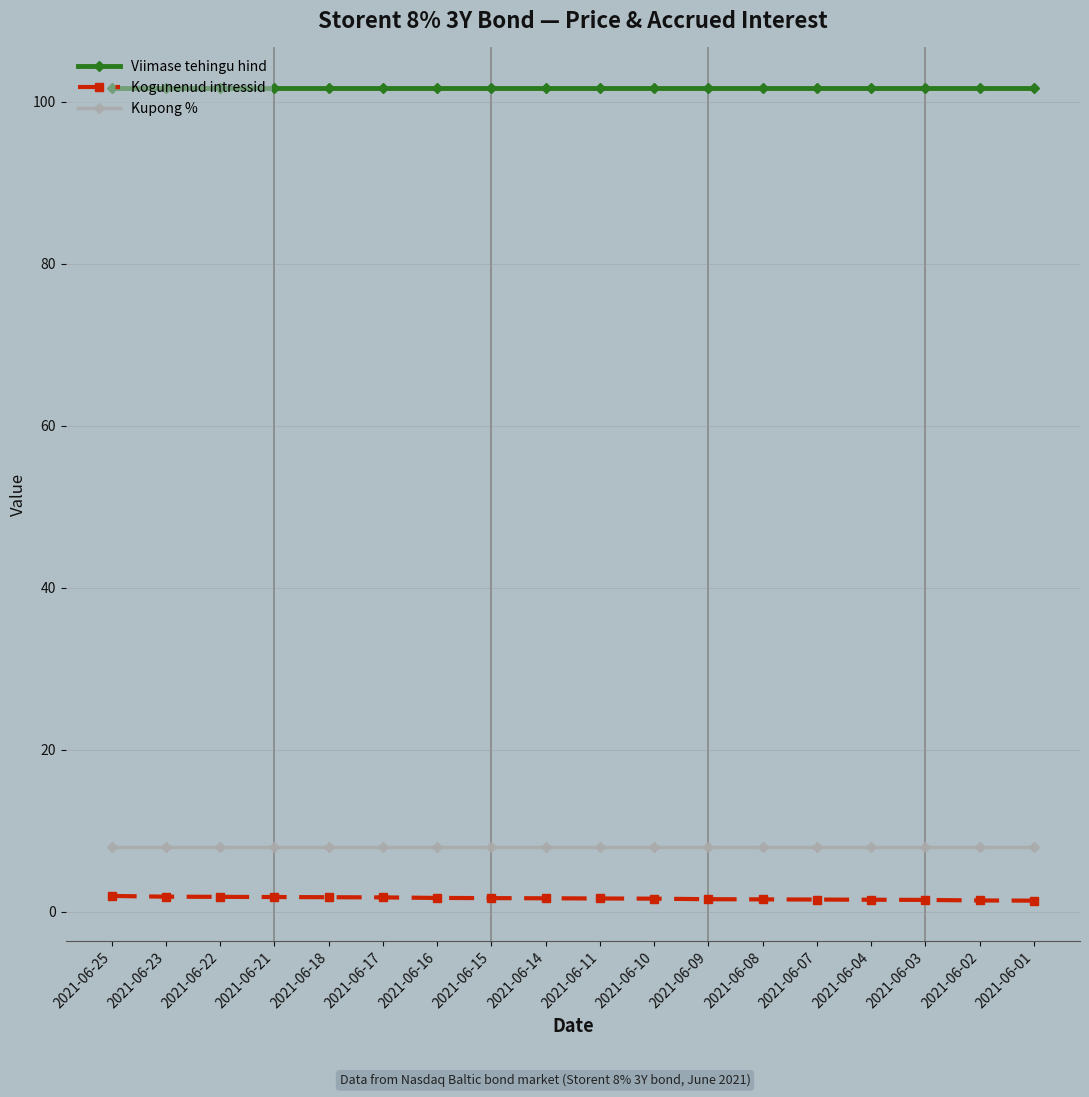

The value of Kogunenud intressid at 2021-06-14 is 1.7. True or false?

True